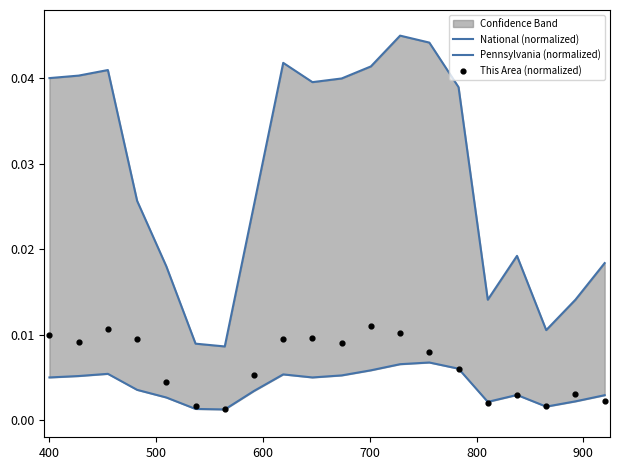

Is the value of Pennsylvania (normalized) at 14 greater than the value of This Area (normalized) at 10?

No